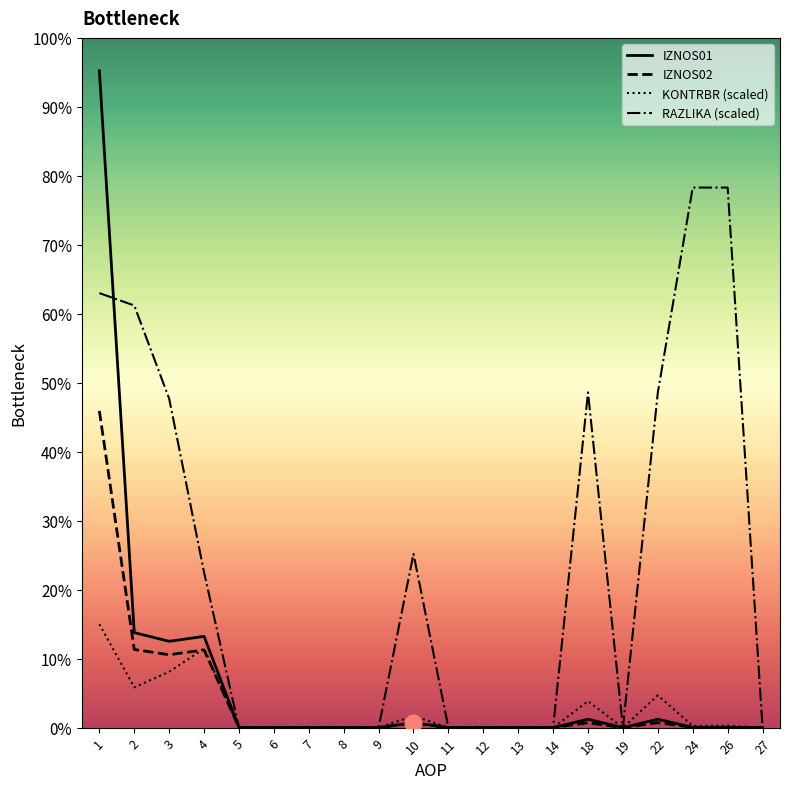

Reading left to right, what are all the values shown in this chart?

IZNOS01: 1240309.4	179424.7	163015.8	172331.9	0.0	0.0	0.0	0.0	0.0	9316.0	0.0	0.0	0.0	0.0	15872.4	0.0	15872.4	536.5	536.5	0.0
IZNOS02: 598022.7	147526.6	137620.3	146774.1	0.0	0.0	0.0	0.0	0.0	9153.8	0.0	0.0	0.0	0.0	9337.9	0.0	9337.9	568.4	568.4	0.0
KONTRBR (scaled): 195348.7	76088.5	105419.4	149418.7	0.0	0.0	0.0	0.0	0.0	22149.2	0.0	0.0	0.0	0.0	49862.1	0.0	60942.3	3220.1	3488.7	0.0
RAZLIKA (scaled): 820464.6	797022.8	621208.9	293023.1	0.0	0.0	0.0	0.0	0.0	328185.9	0.0	0.0	0.0	0.0	632929.9	0.0	632929.9	1019720.3	1019720.3	0.0